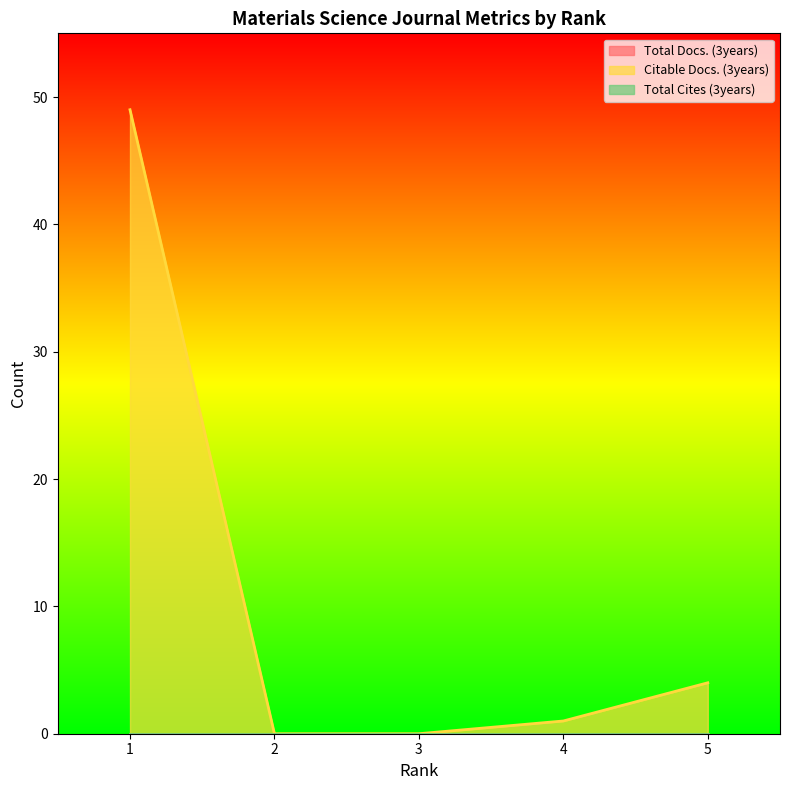

What is the difference between the maximum and second lowest values in the Citable Docs. (3years) series?

49